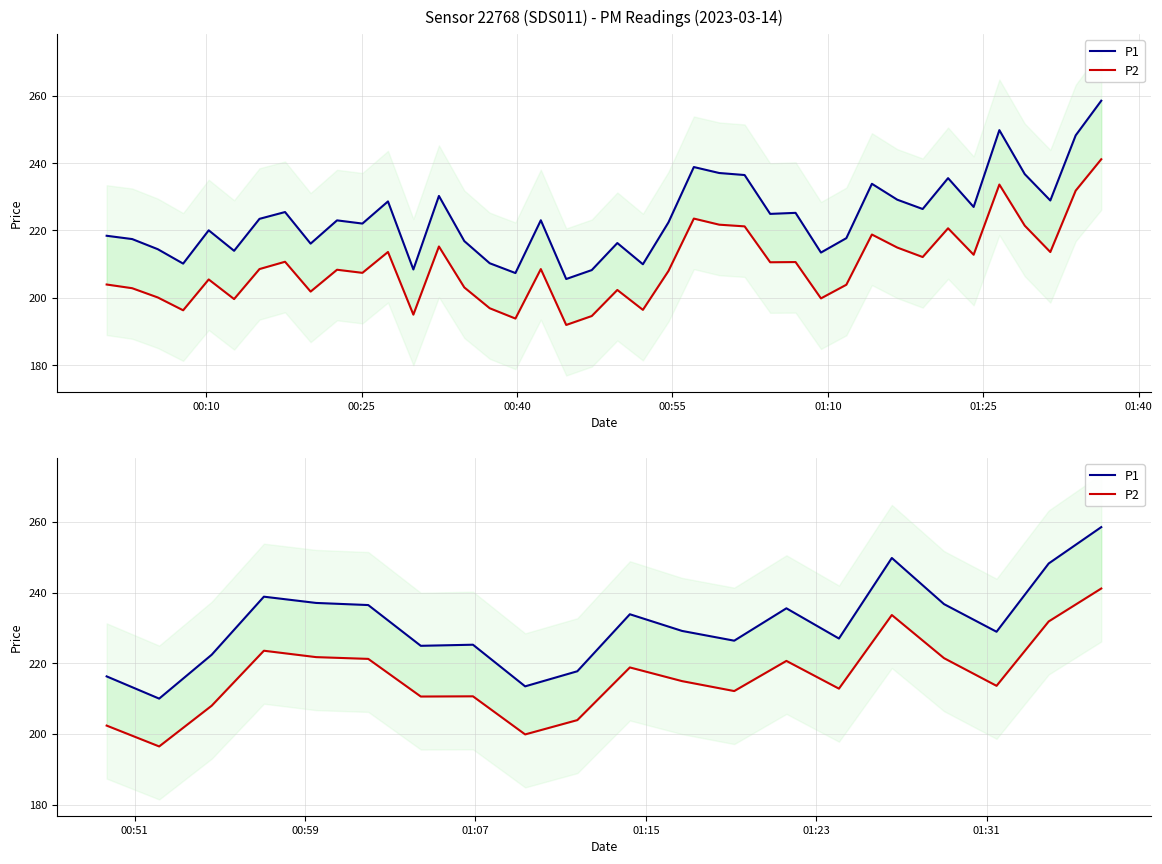

Rank the series by their maximum value, from lowest to highest.

P2, P1